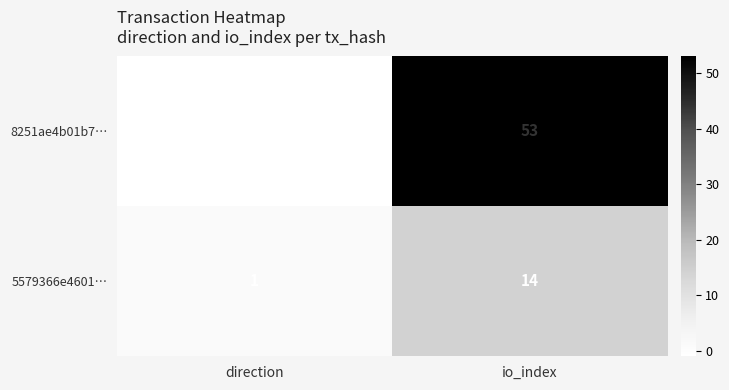

Between direction and io_index, which series saw the biggest shift?

8251ae4b01b7…